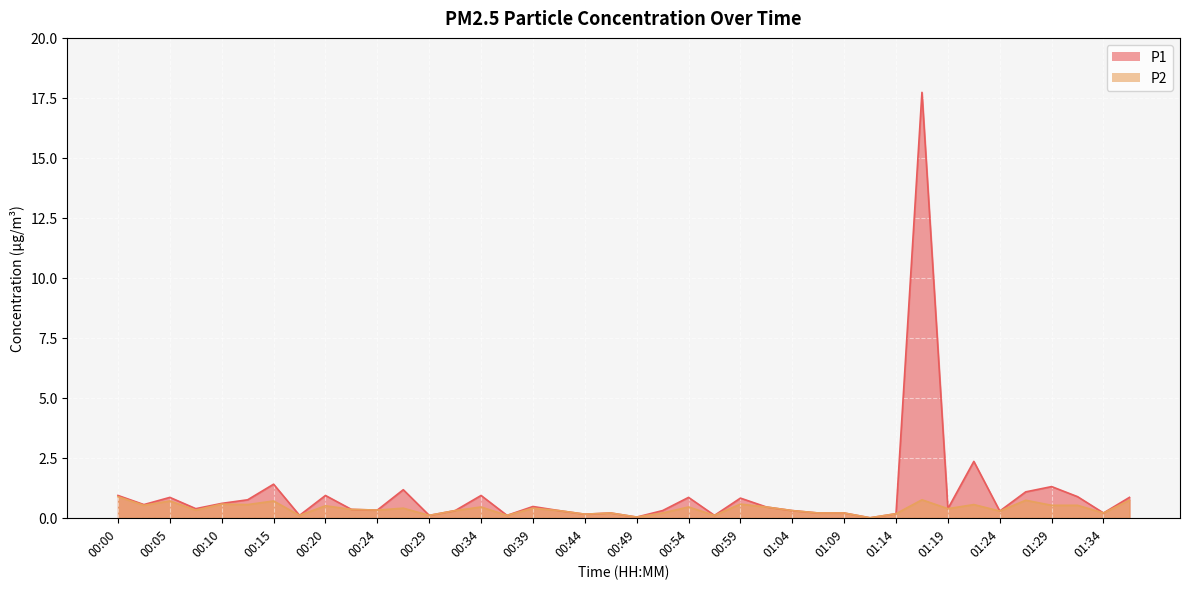

What is the label of the 13th point from the right?

01:06